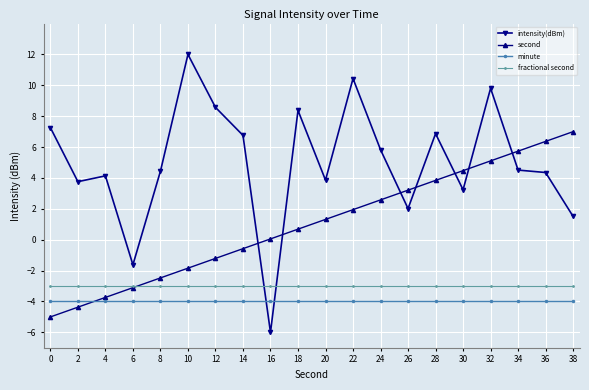

At which label is intensity(dBm) closest to 3?

30